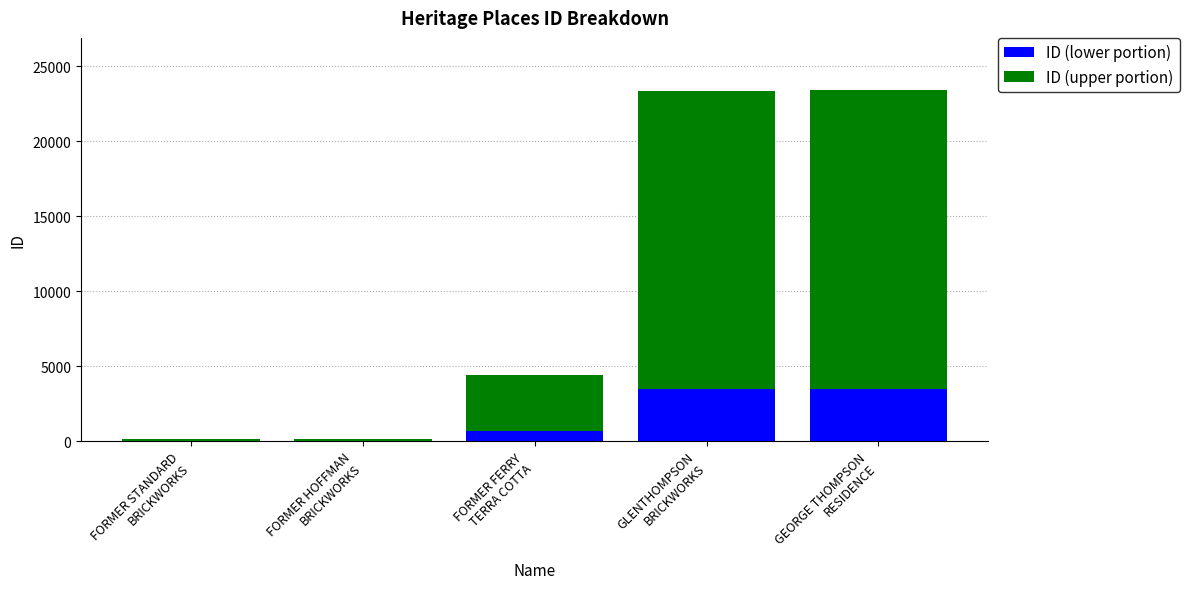

What is the highest value of the ID (lower portion) series?

3508